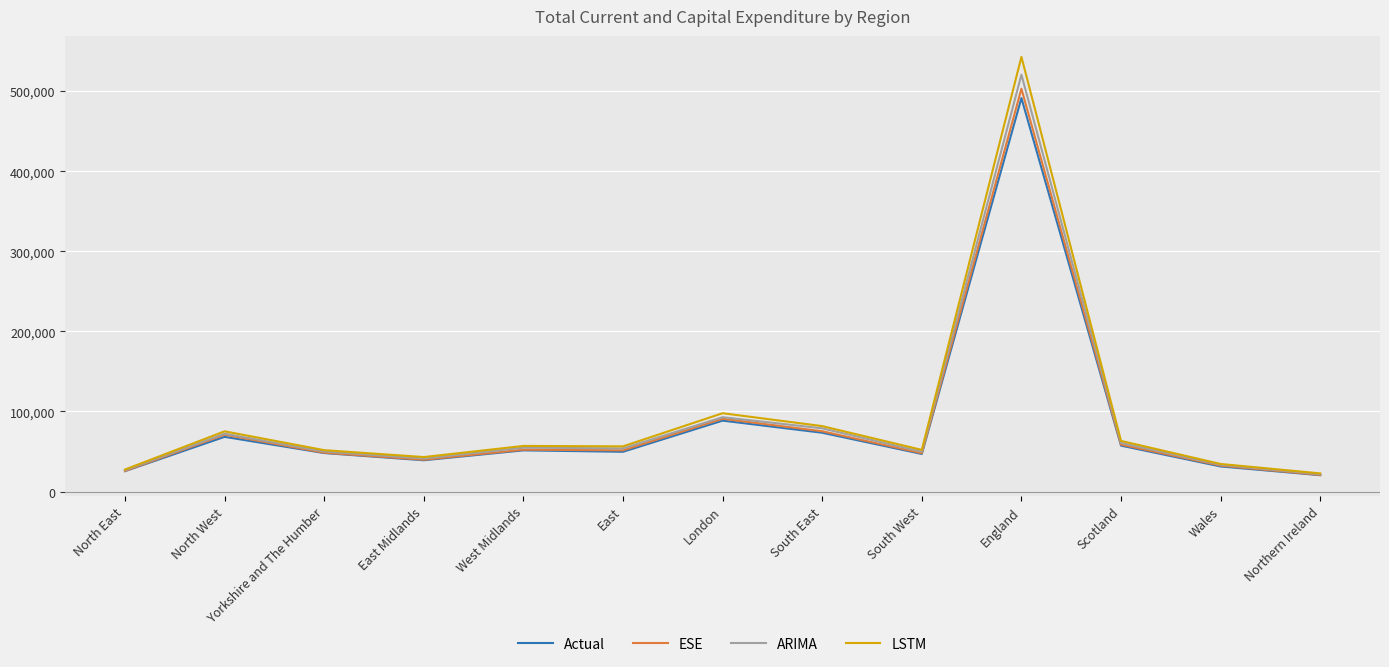

What is the difference between the Actual values at West Midlands and Yorkshire and The Humber?

3356